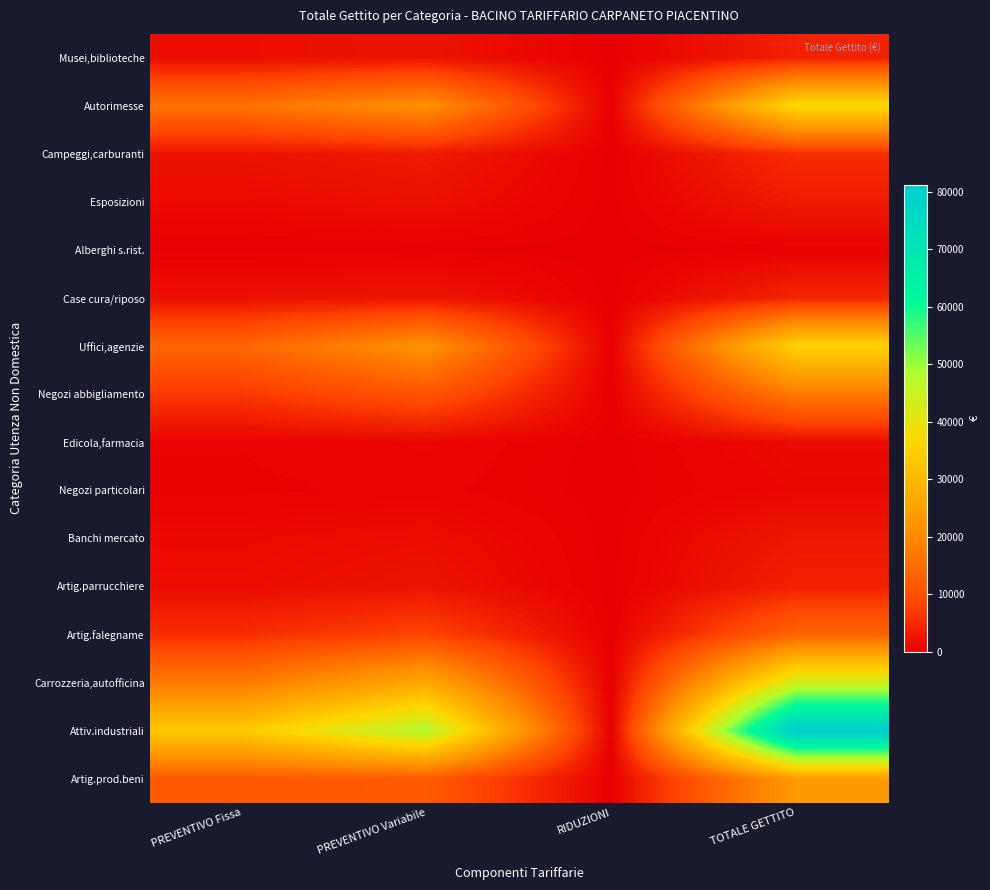

What is the total value across all series at PREVENTIVO Variabile?

163685.8